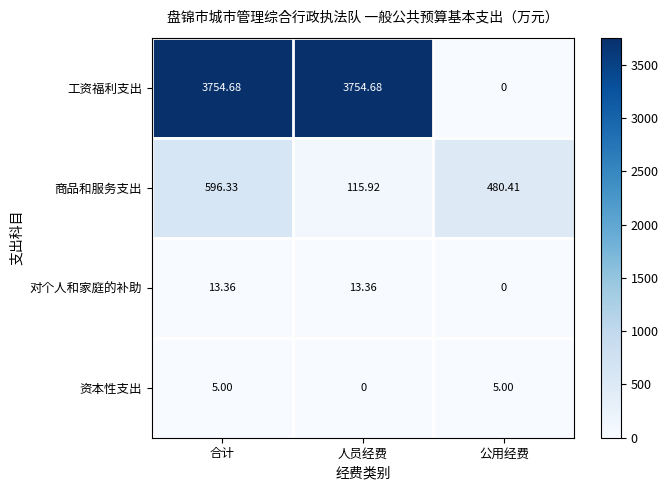

At which label does 资本性支出 reach its minimum?

人员经费